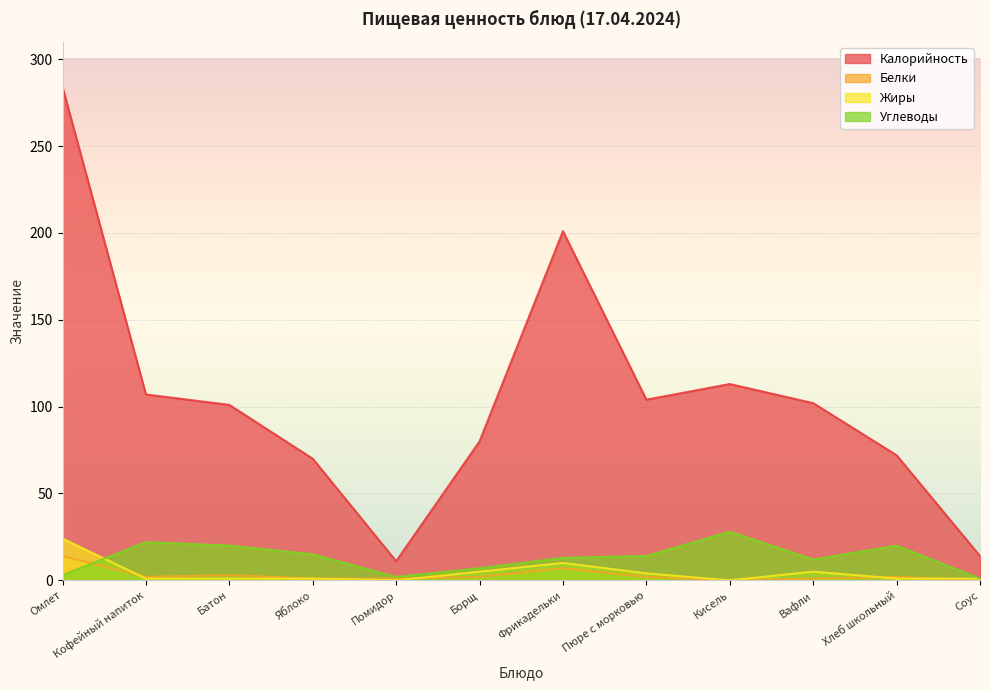

The value of Углеводы at Омлет is 2. True or false?

False